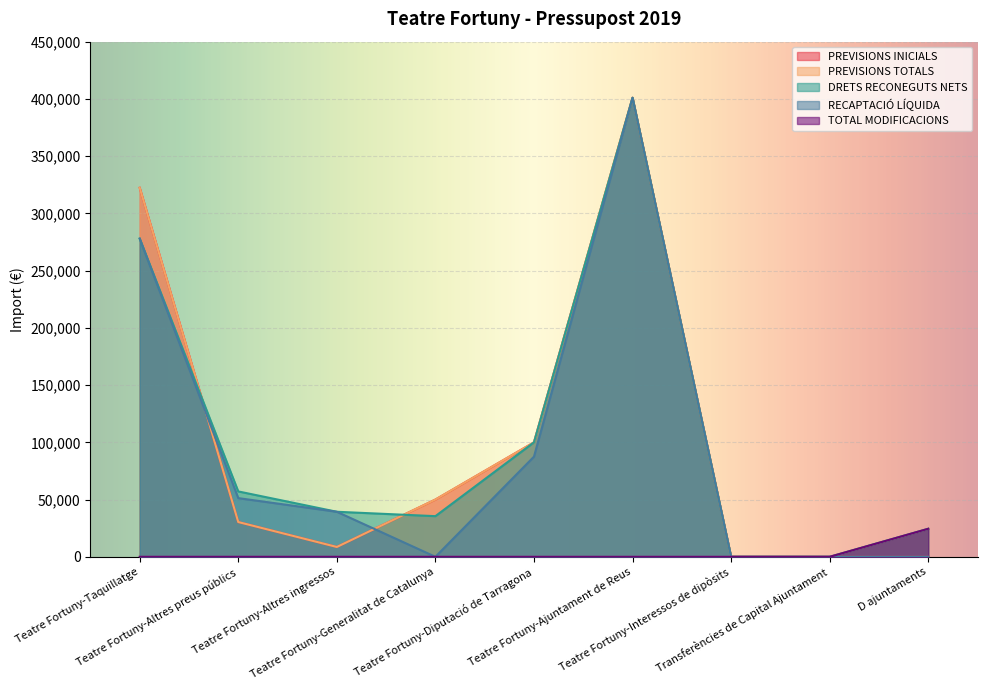

How many intersections are there between PREVISIONS INICIALS and DRETS RECONEGUTS NETS?

2